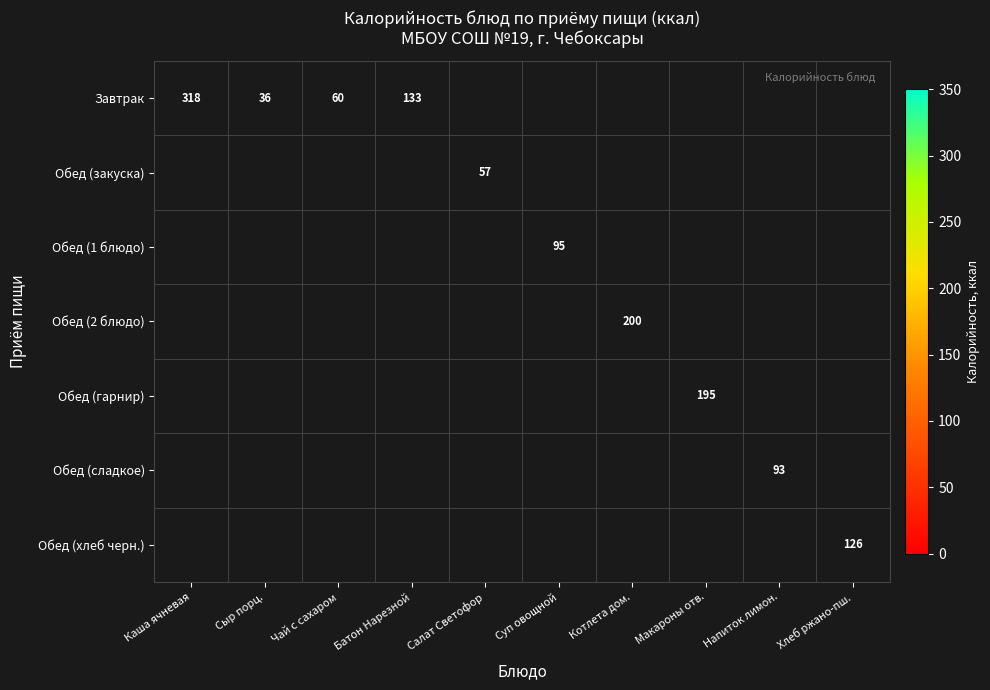

True or false: Обед (сладкое) has a value of 93 at Напиток лимон..

True